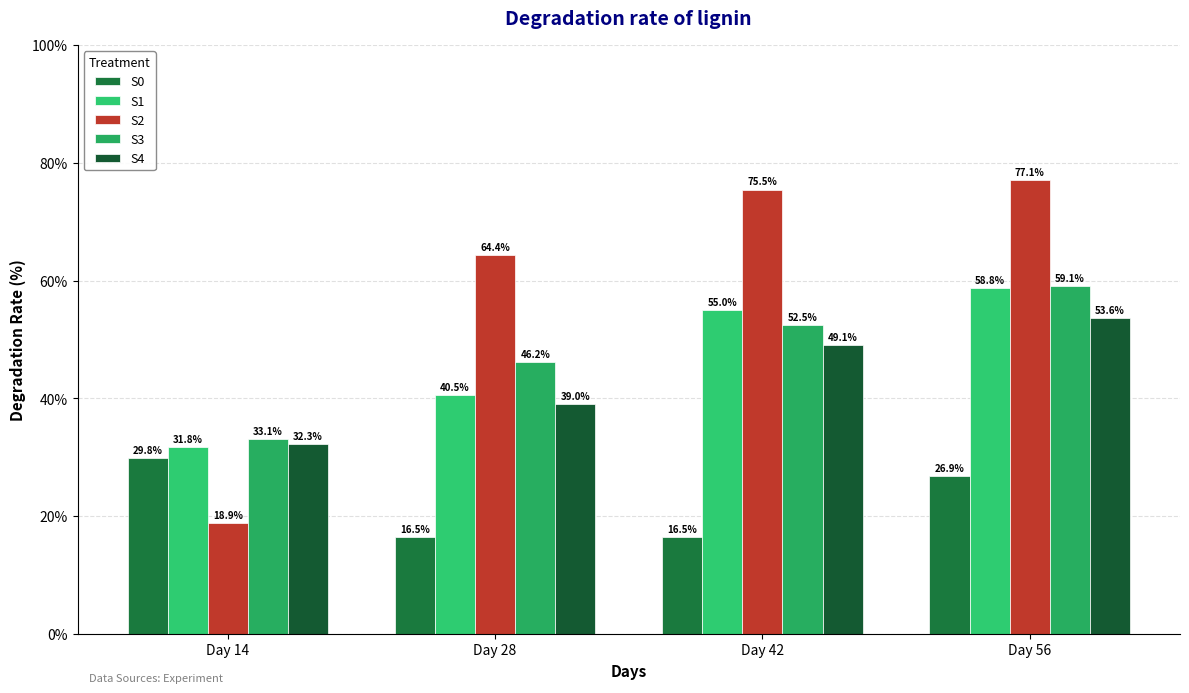

Which category has the highest value in the S4 series?

Day 56